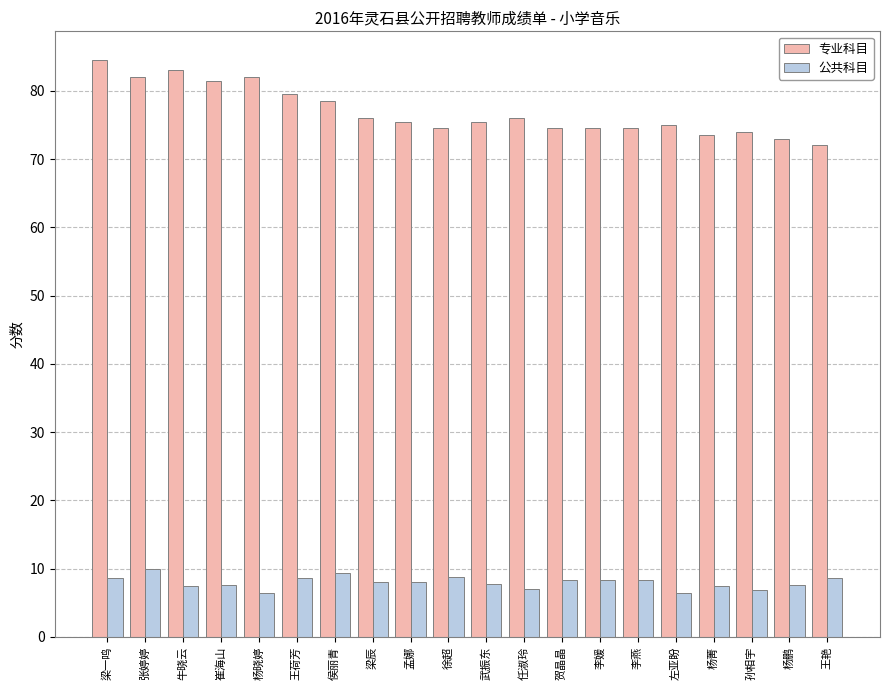

The 公共科目 series shows 8.1 at 孟娜. True or false?

True